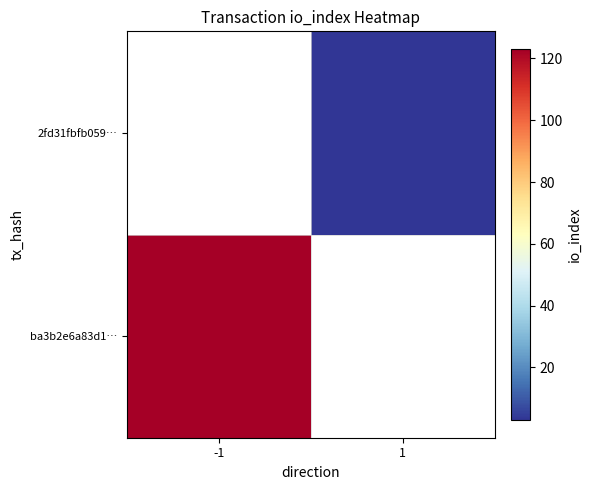

Which category has the lowest value across all series?

1